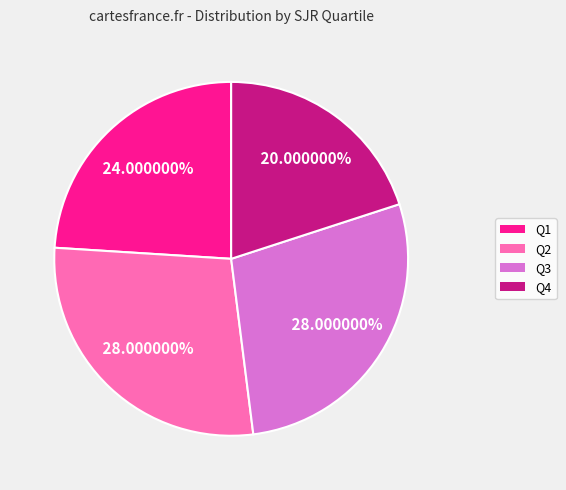

What is the smallest slice in the pie chart?

Q4